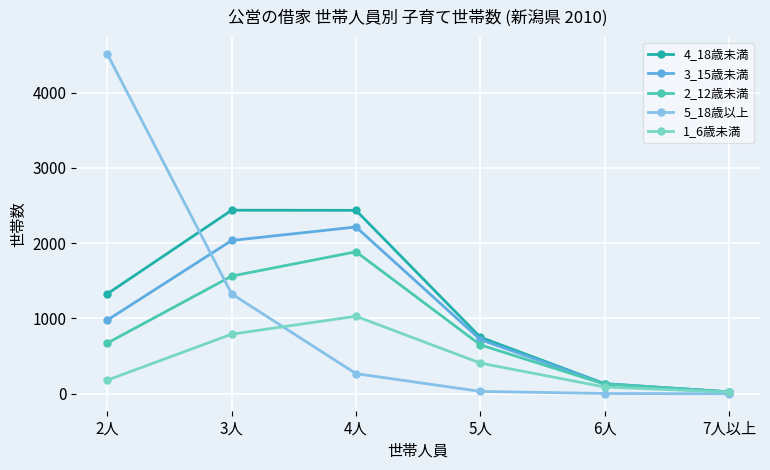

Does the chart have visible grid lines?

Yes